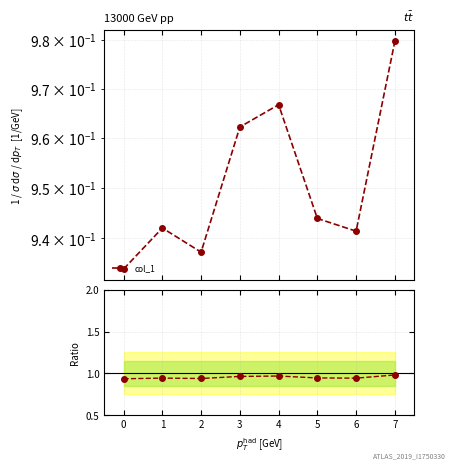

What is the sum of the values at 6 and 3?

1.9